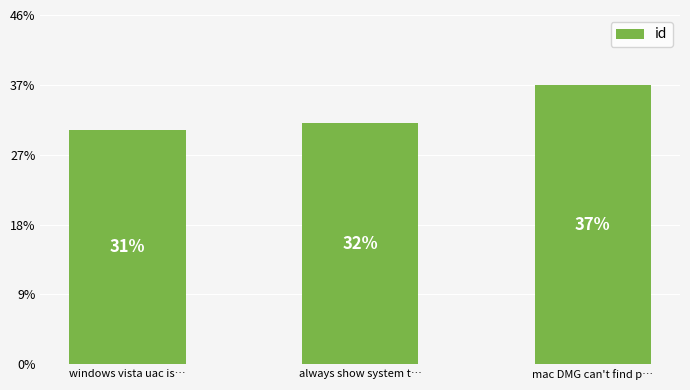

Which label corresponds to the largest value in the chart?

mac DMG can't find p…